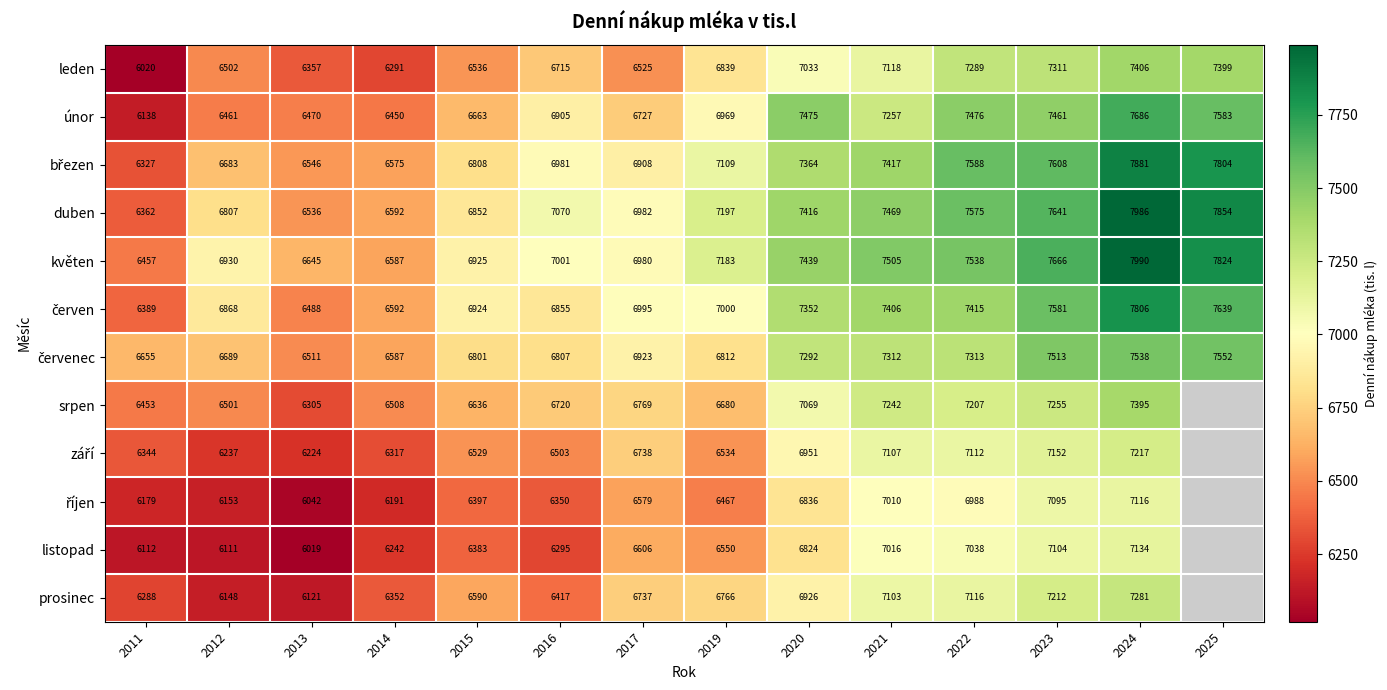

How many data points in leden are less than 6839?

7